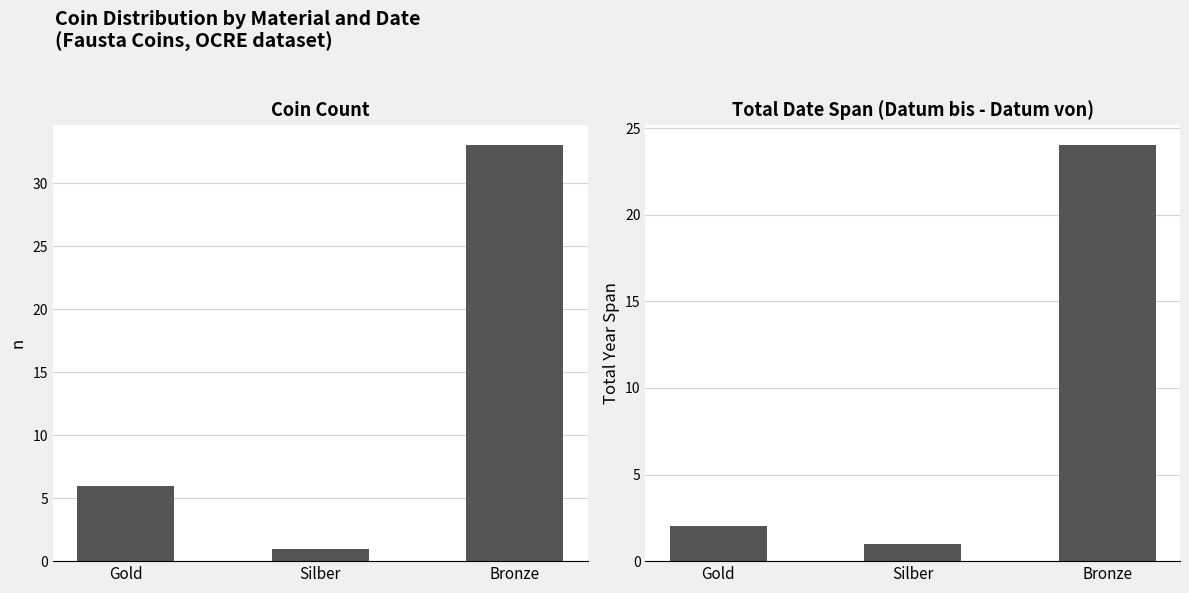

Is it true that Coin Count equals 33 at Bronze?

True